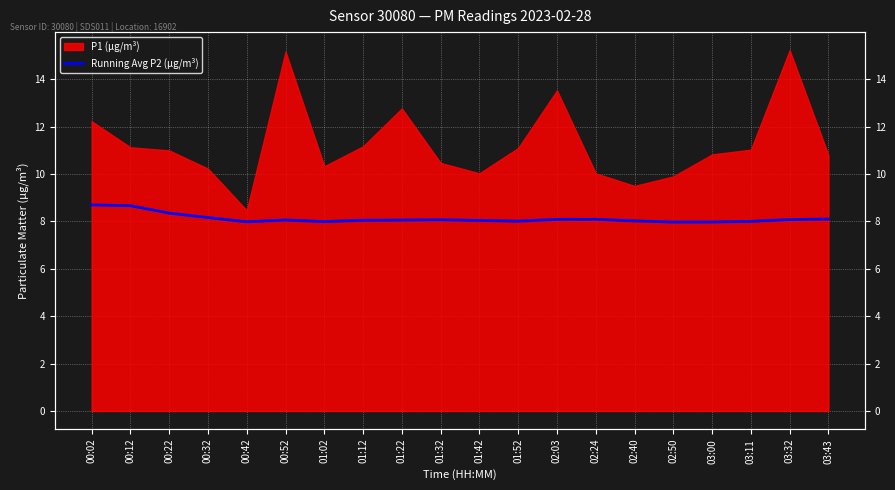

Is it true that the value at 01:12 is 13.3?

False